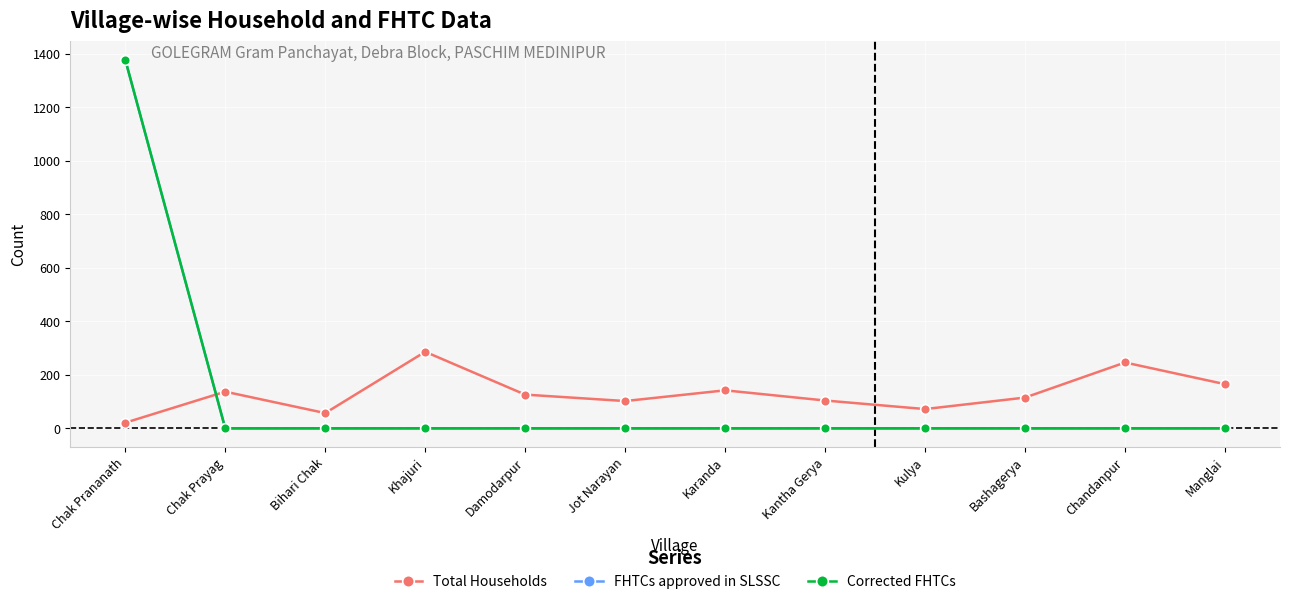

What is the sum of all FHTCs approved in SLSSC values?

1377